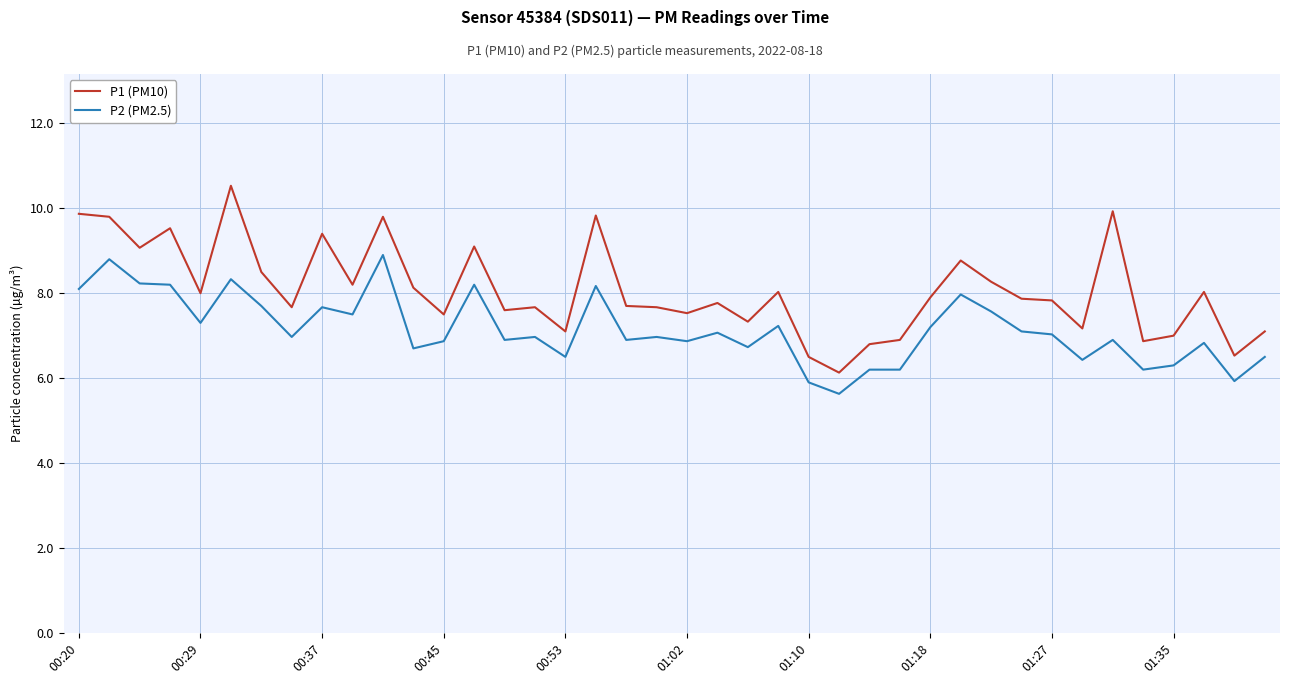

Which series has the widest spread of values?

P1 (PM10)